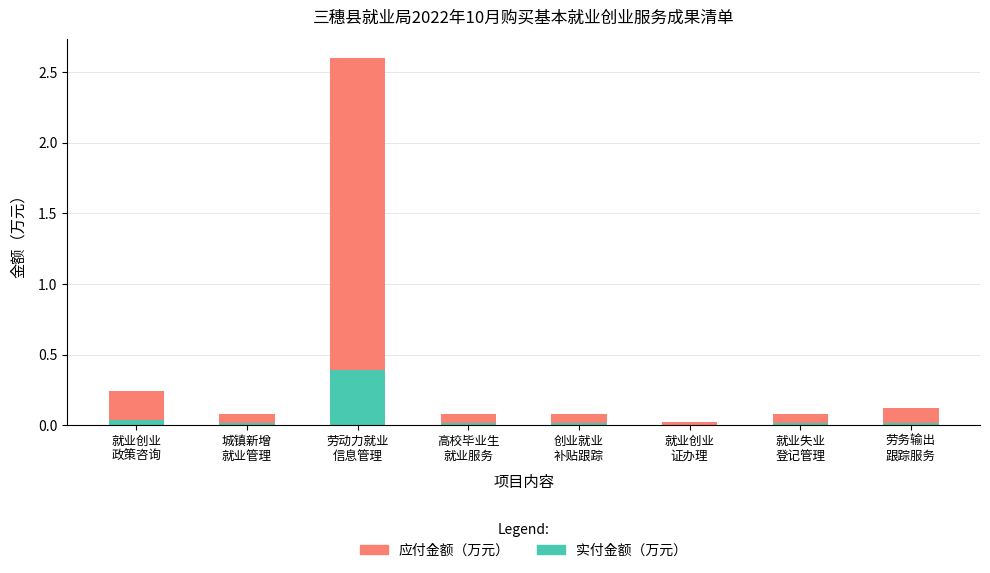

What is the sum of all 实付金额（万元） values?

0.5